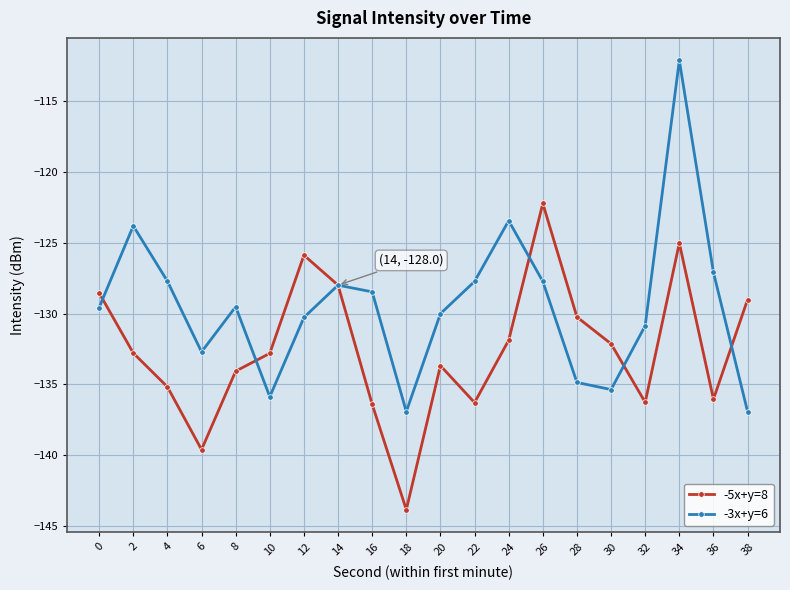

At which label is -3x+y=6 closest to -124?

2